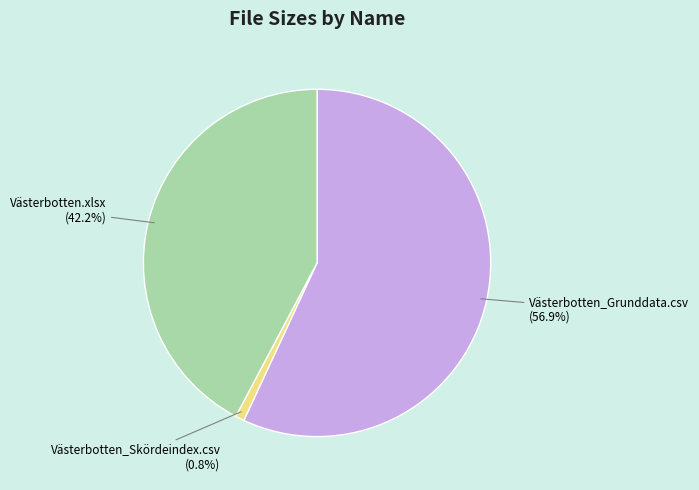

Does any single category account for the majority?

Yes